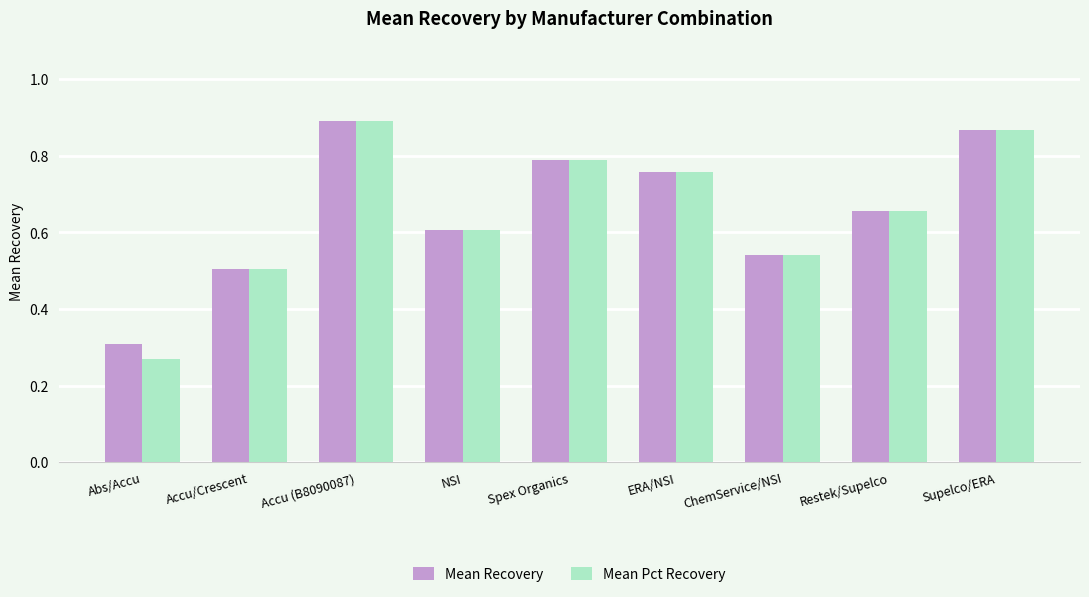

Rank the categories by Mean Pct Recovery value from highest to lowest.

Accu (B8090087), Supelco/ERA, Spex Organics, ERA/NSI, Restek/Supelco, NSI, ChemService/NSI, Accu/Crescent, Abs/Accu